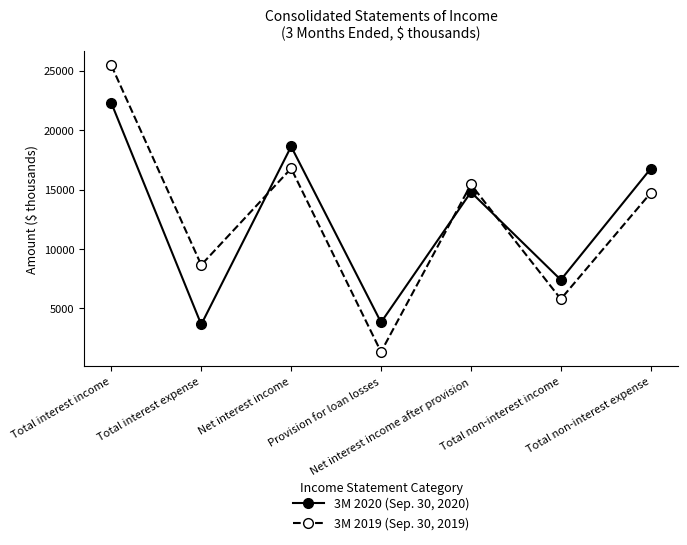

What is the label of the 4th point from the right?

Provision for loan losses